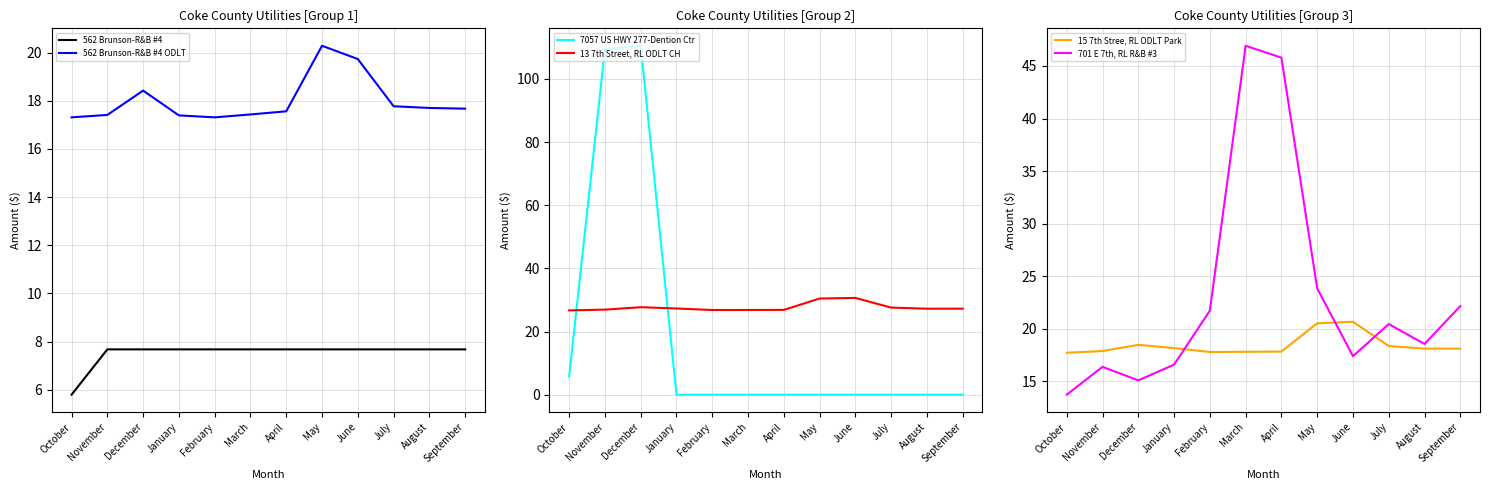

What is the spread (max minus min) of values at April?

45.8